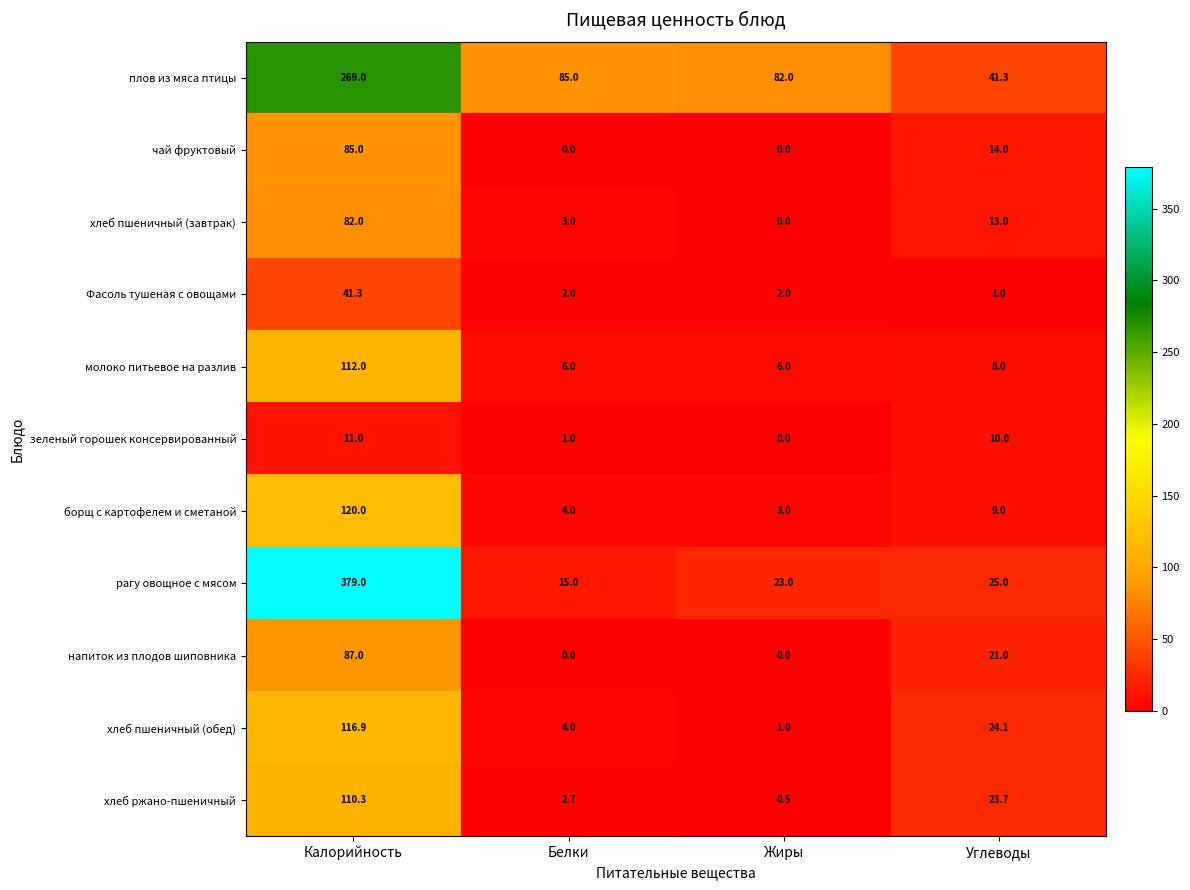

At which label does зеленый горошек консервированный first exceed 10?

Калорийность